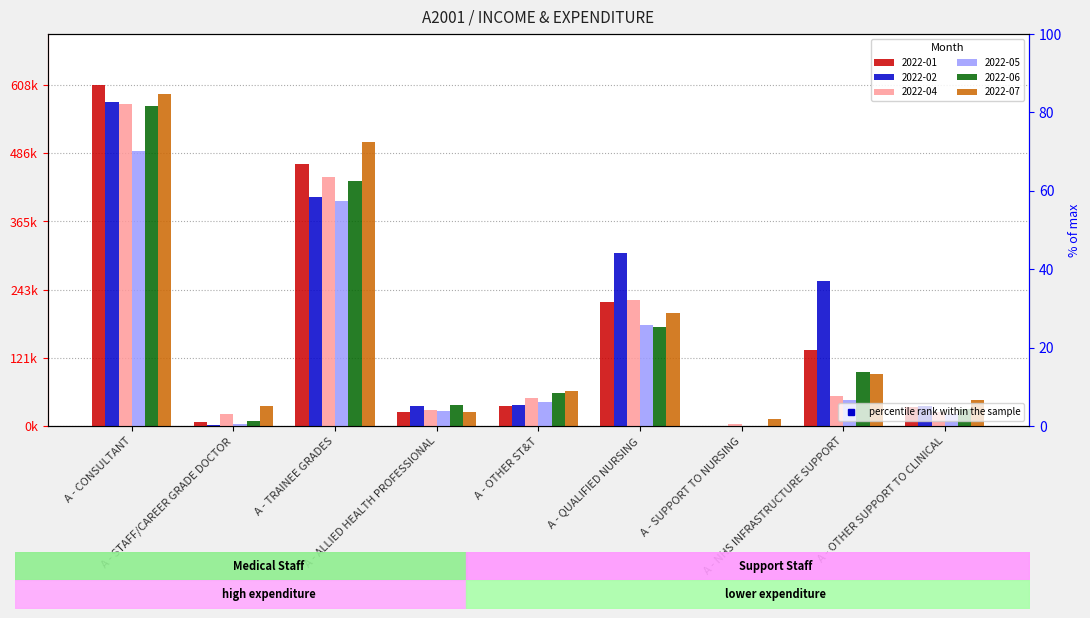

Rank the series at A - OTHER SUPPORT TO CLINICAL from lowest to highest value.

2022-05, 2022-04, 2022-06, 2022-01, 2022-02, 2022-07